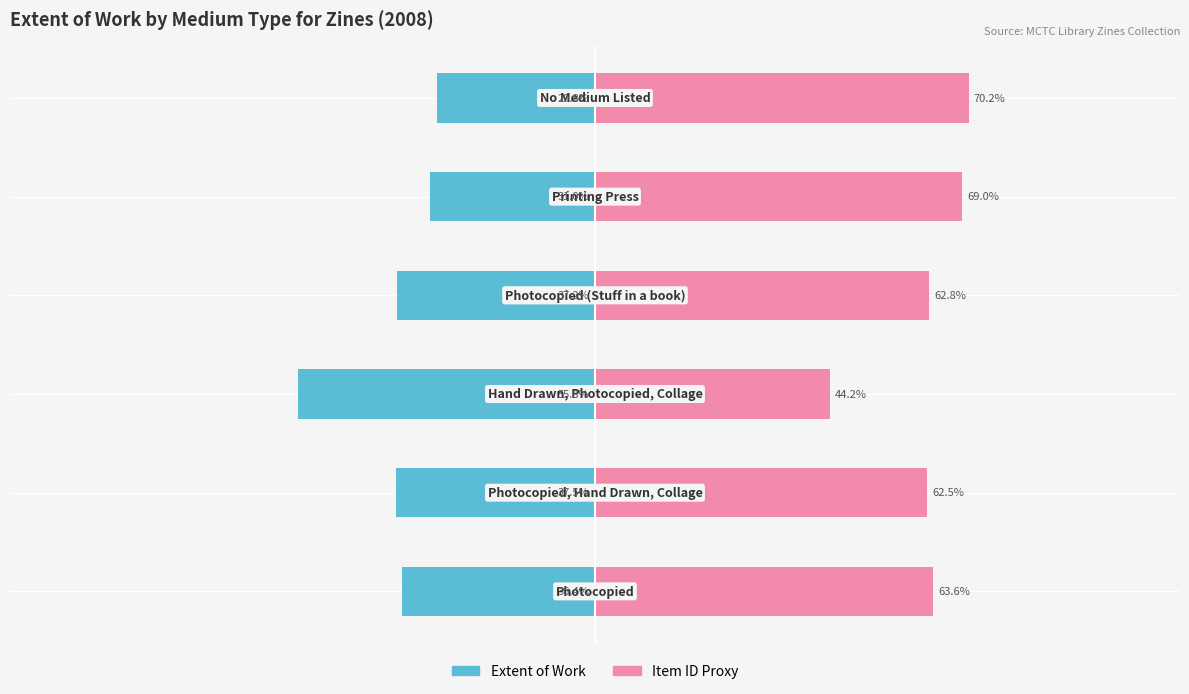

Reading left to right, what are all the values shown in this chart?

Extent of Work: -36.4	-37.5	-55.8	-37.2	-31.0	-29.8
Item ID Proxy: 63.6	62.5	44.2	62.8	69.0	70.2